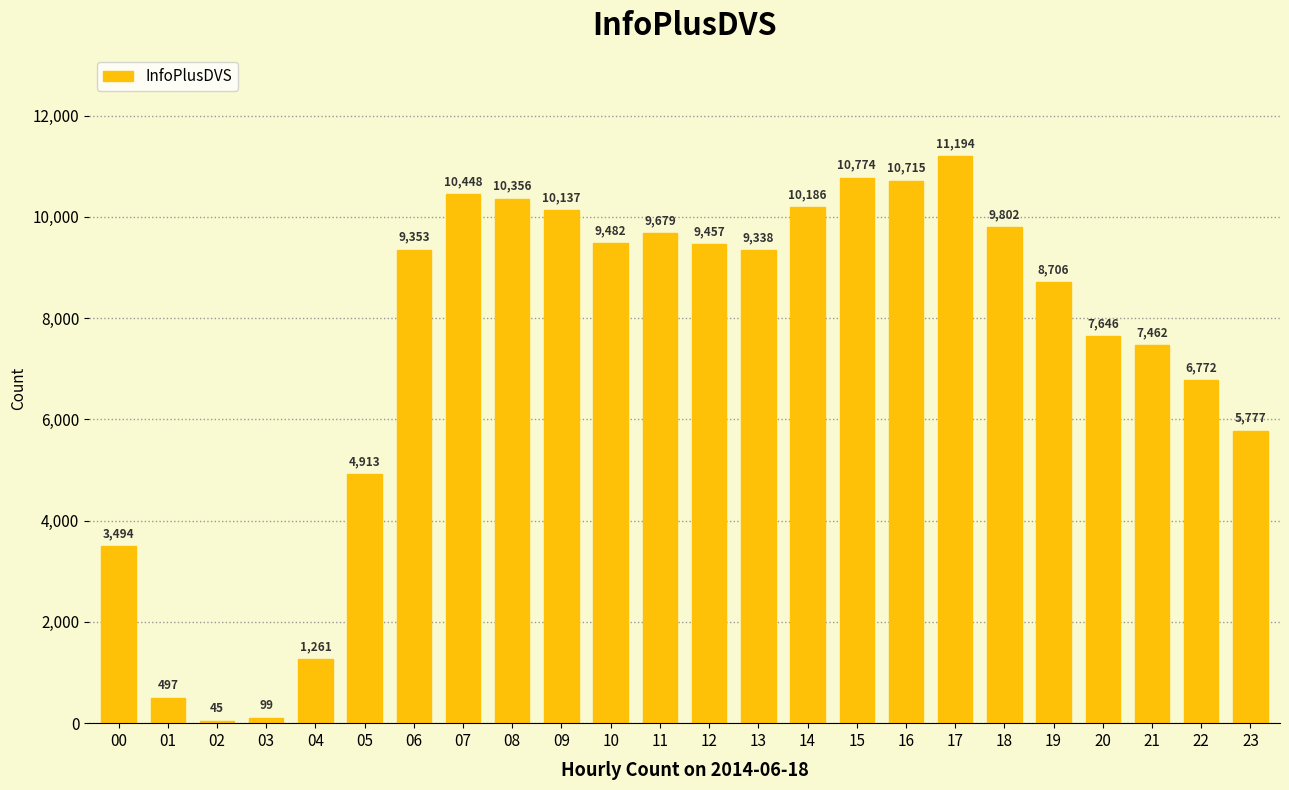

Does the chart contain any negative values?

No